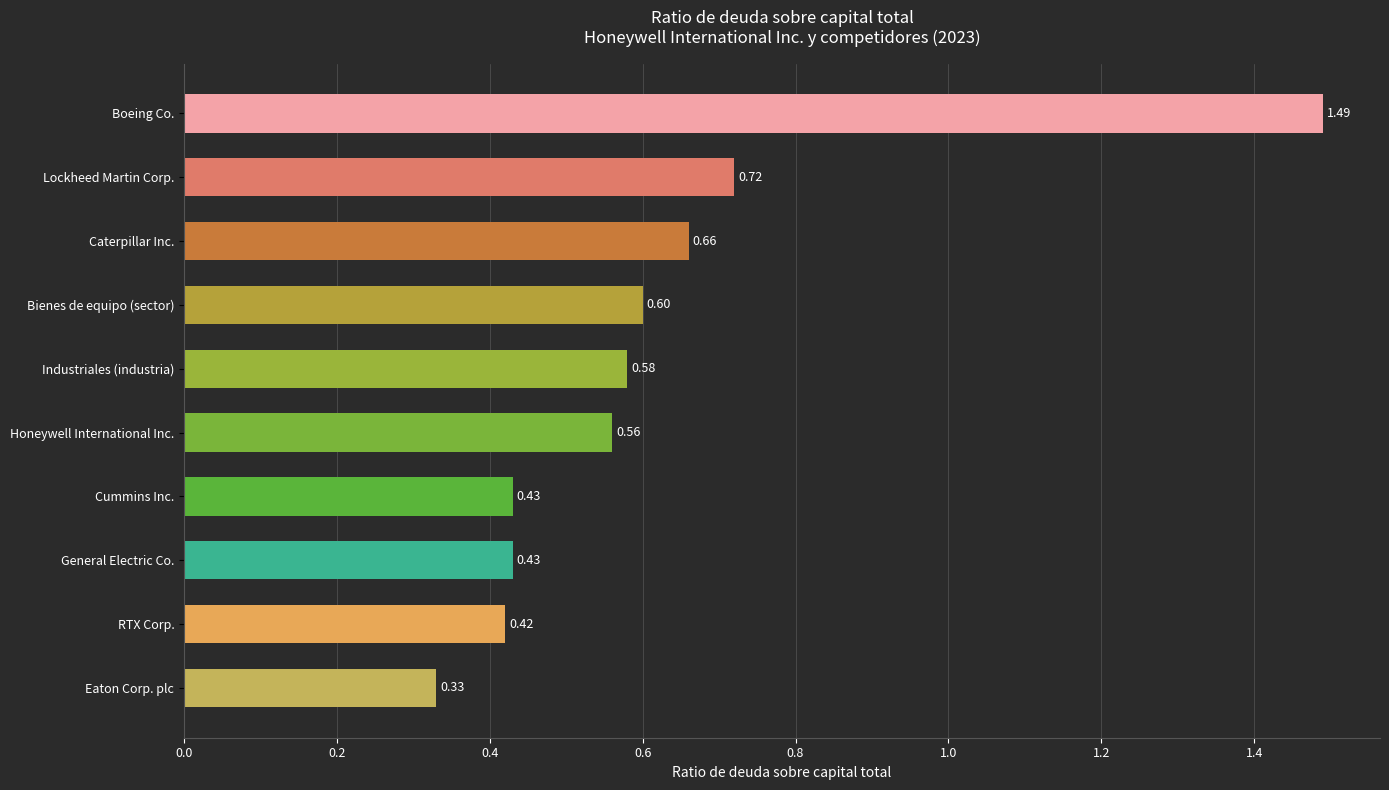

What is the average value?

0.6